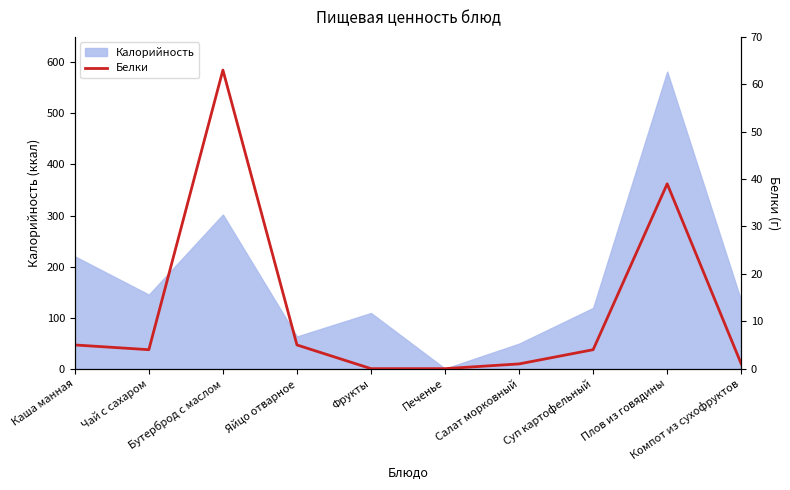

What is the highest value of the Калорийность series?

582